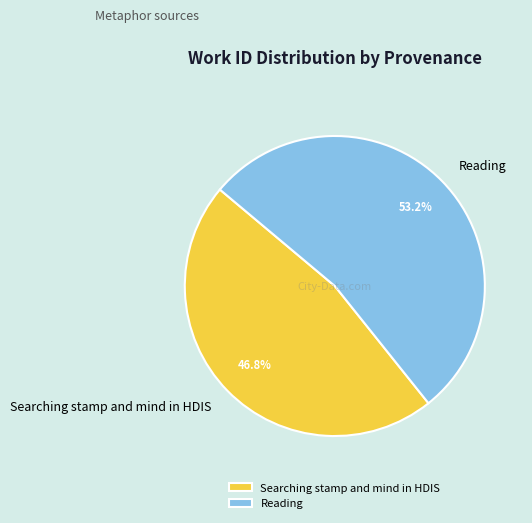

How many slices are in this pie chart?

2